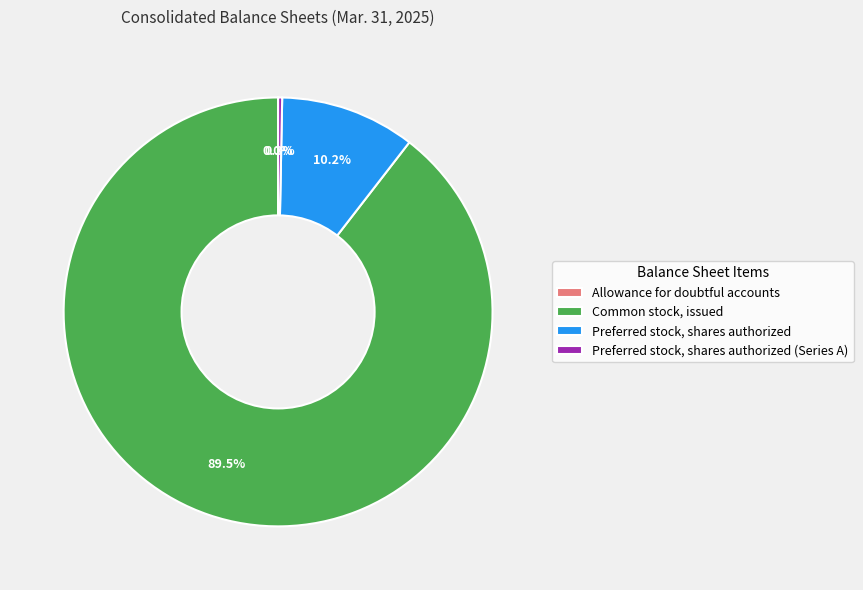

What is the total percentage of Preferred stock, shares authorized (Series A) and Common stock, issued?

89.8%